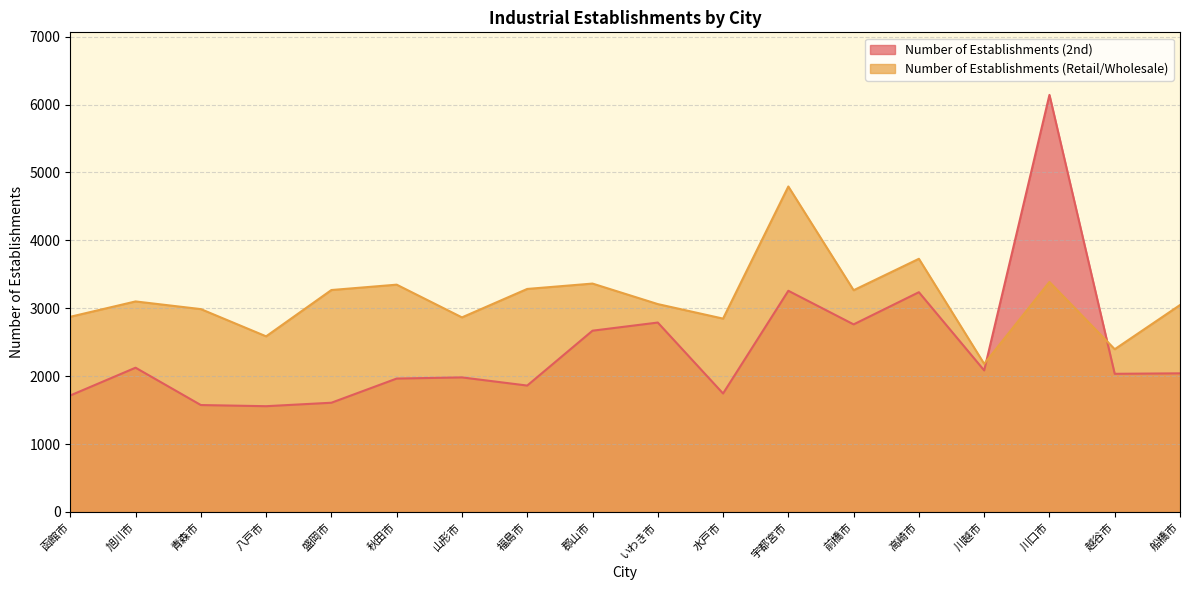

True or false: Number of Establishments (Retail/Wholesale) and Number of Establishments (2nd) intersect in this chart.

True